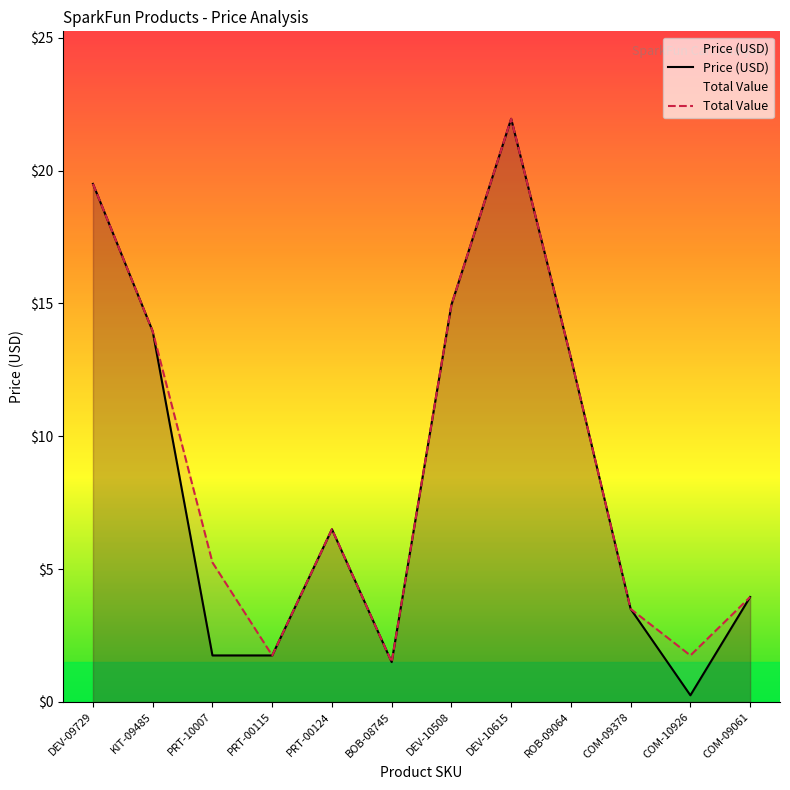

What is the maximum value for Total Value?

21.9